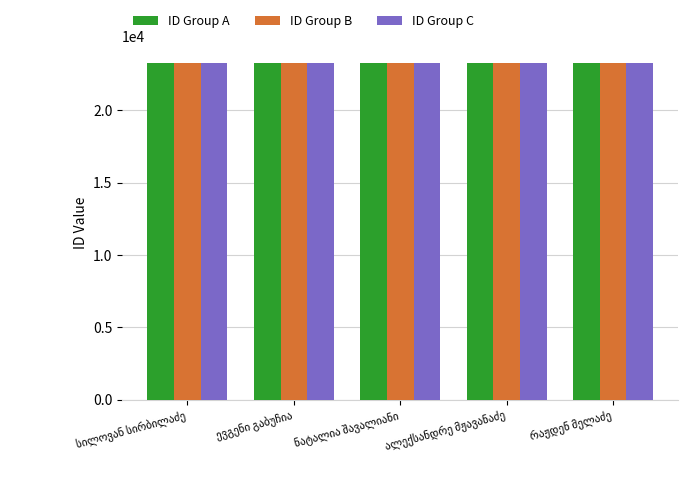

Rank the series by their average value, from highest to lowest.

ID Group A, ID Group C, ID Group B